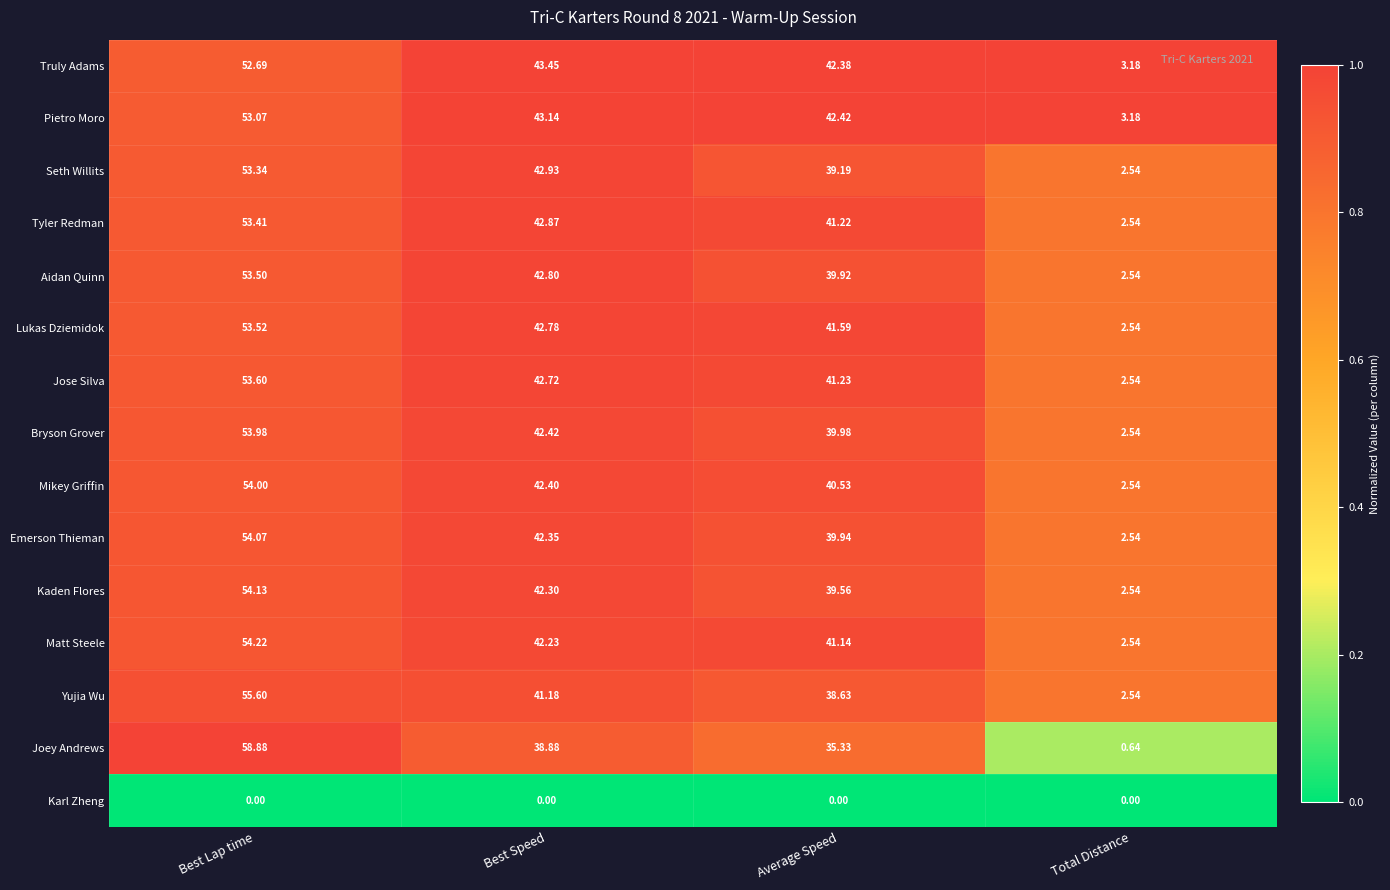

At which label does Matt Steele first exceed 42?

Best Lap time